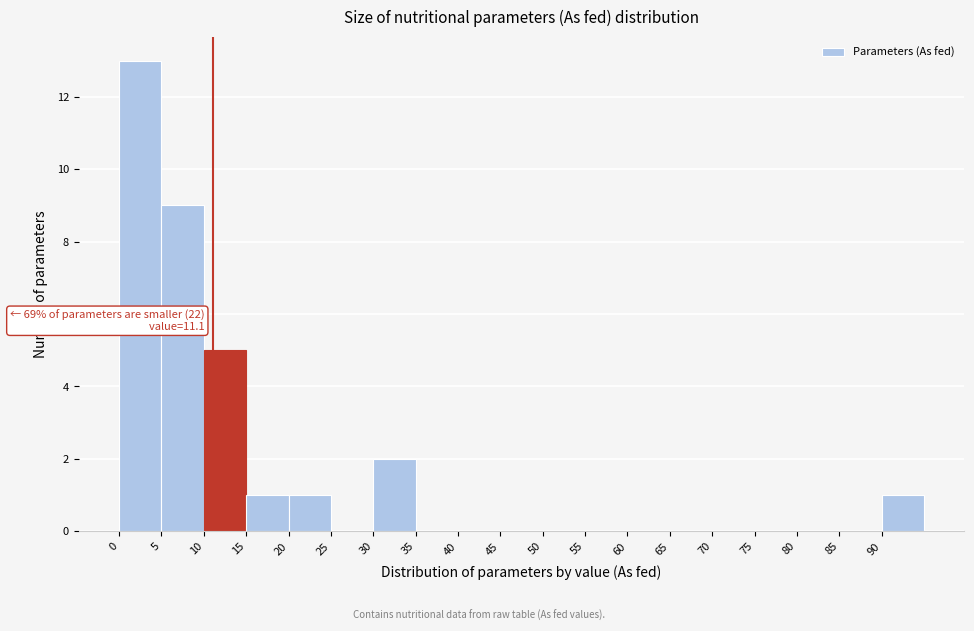

Over which range of the x-axis is the bar tallest?

0 to 5